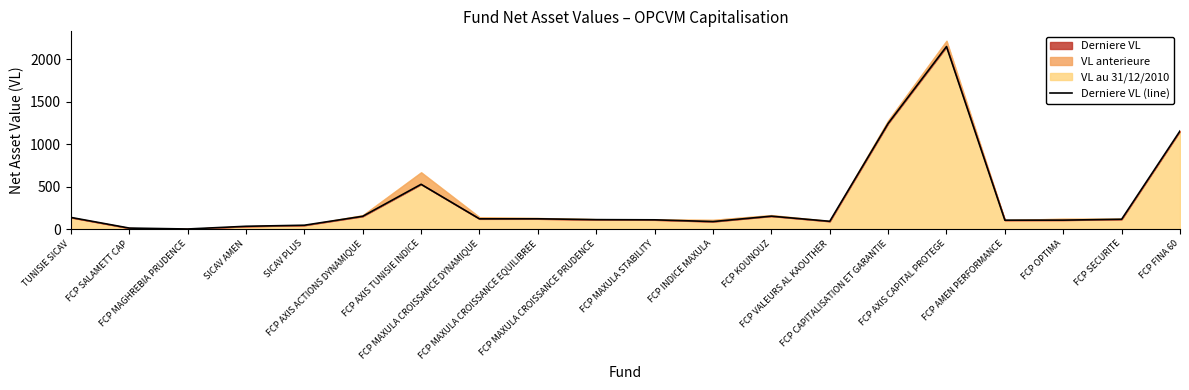

Reading right to left, extract all data points from this chart.

FCP FINA 60=1155.8	FCP SECURITE=116.0	FCP OPTIMA=105.6	FCP AMEN PERFORMANCE=105.2	FCP AXIS CAPITAL PROTEGE=2150.6	FCP CAPITALISATION ET GARANTIE=1244.8	FCP VALEURS AL KAOUTHER=91.8	FCP KOUNOUZ=152.3	FCP INDICE MAXULA=88.8	FCP MAXULA STABILITY=109.3	FCP MAXULA CROISSANCE PRUDENCE=111.5	FCP MAXULA CROISSANCE EQUILIBREE=121.4	FCP MAXULA CROISSANCE DYNAMIQUE=120.9	FCP AXIS TUNISIE INDICE=527.8	FCP AXIS ACTIONS DYNAMIQUE=151.1	SICAV PLUS=45.6	SICAV AMEN=33.2	FCP MAGHREBIA PRUDENCE=1.2	FCP SALAMETT CAP=12.1	TUNISIE SICAV=137.5